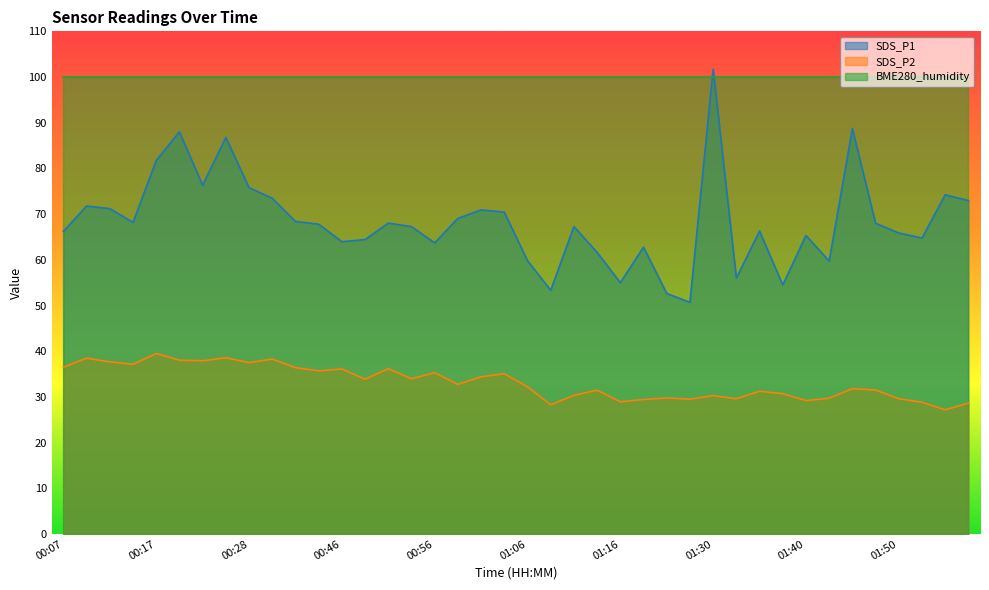

What are all the series names shown in the legend?

SDS_P1, SDS_P2, BME280_humidity